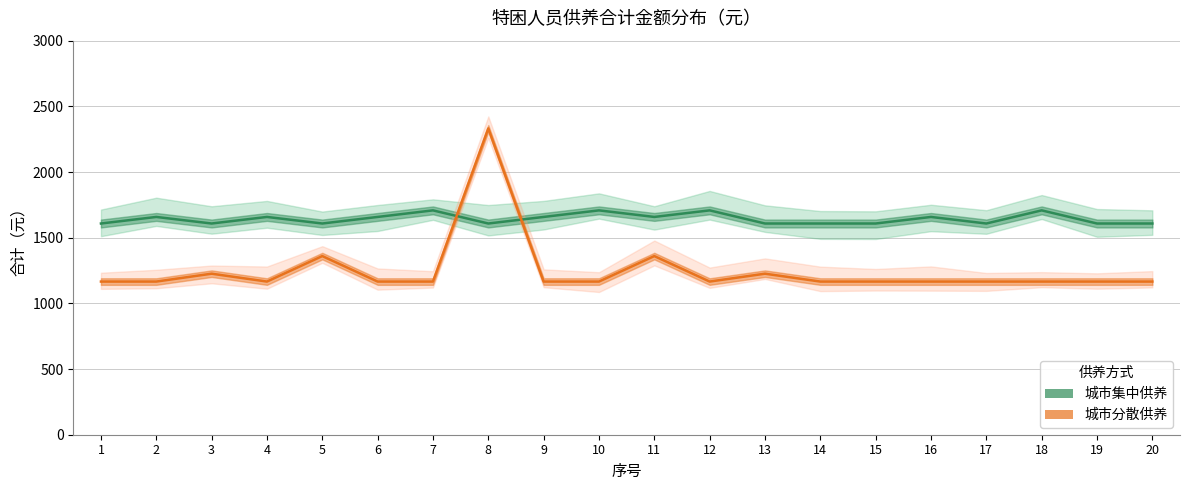

At how many categories does at least one series exceed 2153?

1